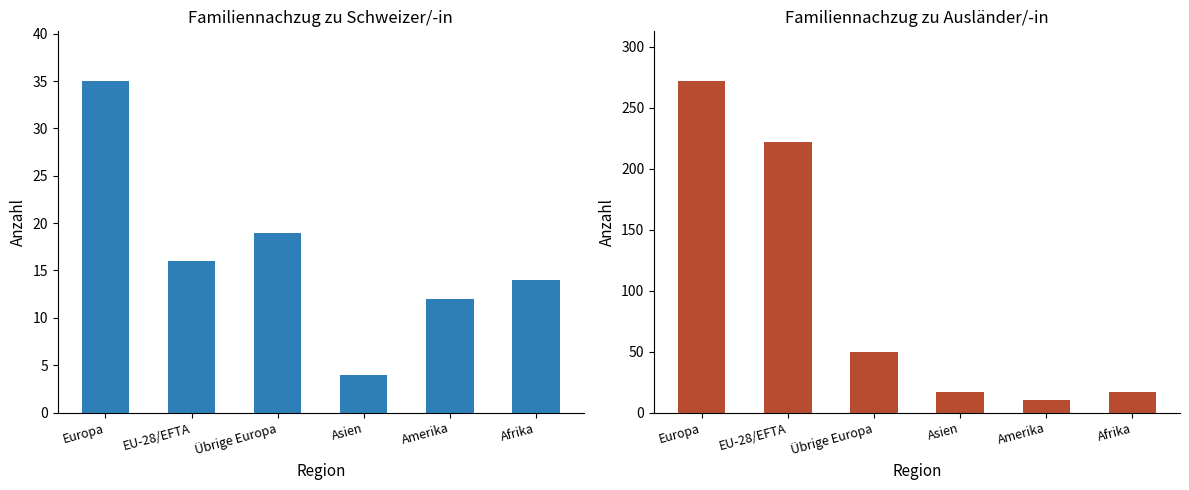

Reading right to left, list all the values displayed in this chart.

Familiennachzug zu Schweizer/-in (Total): Afrika=14	Amerika=12	Asien=4	Übrige Europa=19	EU-28/EFTA=16	Europa=35
Familiennachzug zu Ausländer/-in (Total): Afrika=17	Amerika=10	Asien=17	Übrige Europa=50	EU-28/EFTA=222	Europa=272